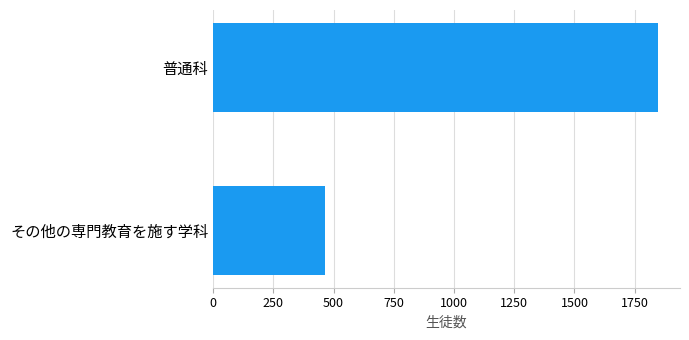

What is the ratio of the value at 普通科 to the value at その他の専門教育を施す学科?

4.0